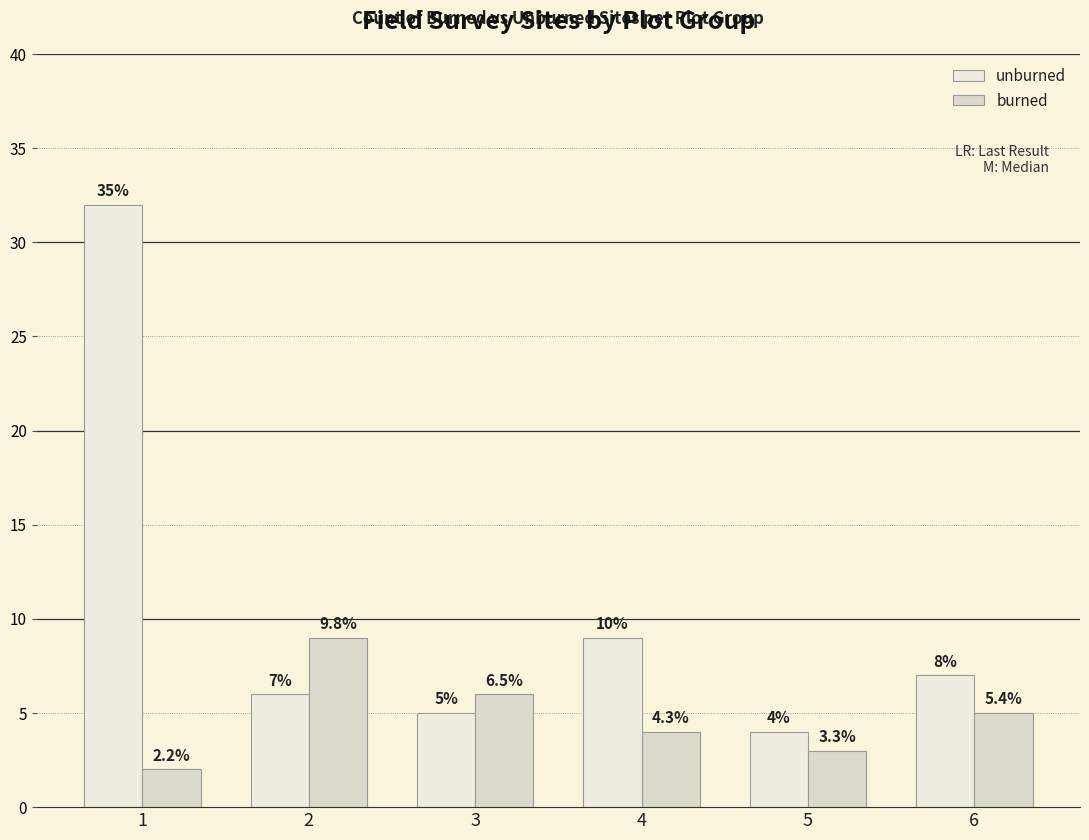

What is the average value of the unburned series?

10